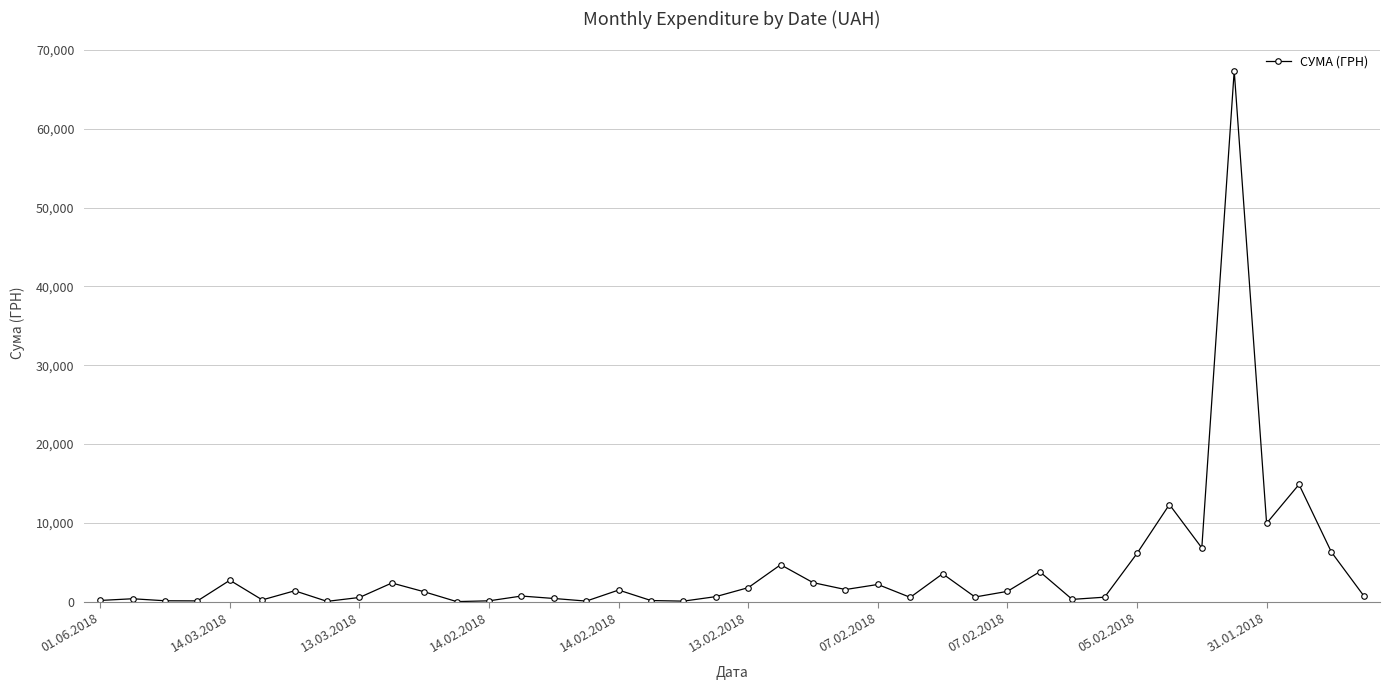

True or false: there are more than 1 points higher than both neighbors.

True